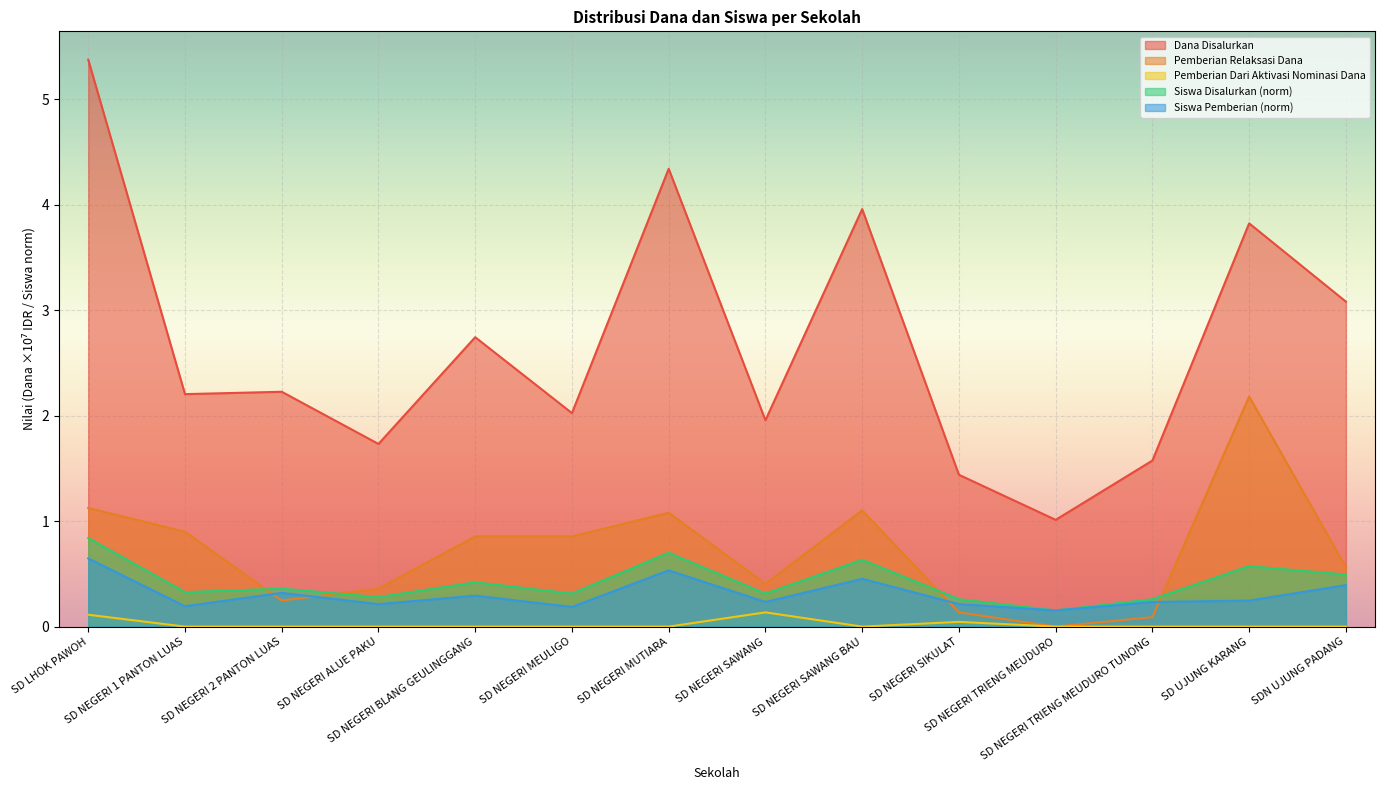

Reading right to left, what are all the values shown in this chart?

Dana Disalurkan: SDN UJUNG PADANG=3.1	SD UJUNG KARANG=3.8	SD NEGERI TRIENG MEUDURO TUNONG=1.6	SD NEGERI TRIENG MEUDURO=1.0	SD NEGERI SIKULAT=1.4	SD NEGERI SAWANG BAU=4.0	SD NEGERI SAWANG=2.0	SD NEGERI MUTIARA=4.3	SD NEGERI MEULIGO=2.0	SD NEGERI BLANG GEULINGGANG=2.7	SD NEGERI ALUE PAKU=1.7	SD NEGERI 2 PANTON LUAS=2.2	SD NEGERI 1 PANTON LUAS=2.2	SD LHOK PAWOH=5.4
Pemberian Relaksasi Dana: SDN UJUNG PADANG=0.6	SD UJUNG KARANG=2.2	SD NEGERI TRIENG MEUDURO TUNONG=0.1	SD NEGERI TRIENG MEUDURO=0.0	SD NEGERI SIKULAT=0.1	SD NEGERI SAWANG BAU=1.1	SD NEGERI SAWANG=0.4	SD NEGERI MUTIARA=1.1	SD NEGERI MEULIGO=0.9	SD NEGERI BLANG GEULINGGANG=0.9	SD NEGERI ALUE PAKU=0.4	SD NEGERI 2 PANTON LUAS=0.2	SD NEGERI 1 PANTON LUAS=0.9	SD LHOK PAWOH=1.1
Siswa Disalurkan: SDN UJUNG PADANG=0.5	SD UJUNG KARANG=0.6	SD NEGERI TRIENG MEUDURO TUNONG=0.3	SD NEGERI TRIENG MEUDURO=0.2	SD NEGERI SIKULAT=0.3	SD NEGERI SAWANG BAU=0.6	SD NEGERI SAWANG=0.3	SD NEGERI MUTIARA=0.7	SD NEGERI MEULIGO=0.3	SD NEGERI BLANG GEULINGGANG=0.4	SD NEGERI ALUE PAKU=0.3	SD NEGERI 2 PANTON LUAS=0.4	SD NEGERI 1 PANTON LUAS=0.3	SD LHOK PAWOH=0.8
Siswa Pemberian: SDN UJUNG PADANG=0.4	SD UJUNG KARANG=0.2	SD NEGERI TRIENG MEUDURO TUNONG=0.2	SD NEGERI TRIENG MEUDURO=0.2	SD NEGERI SIKULAT=0.2	SD NEGERI SAWANG BAU=0.5	SD NEGERI SAWANG=0.2	SD NEGERI MUTIARA=0.5	SD NEGERI MEULIGO=0.2	SD NEGERI BLANG GEULINGGANG=0.3	SD NEGERI ALUE PAKU=0.2	SD NEGERI 2 PANTON LUAS=0.3	SD NEGERI 1 PANTON LUAS=0.2	SD LHOK PAWOH=0.6
Pemberian Dari Aktivasi Nominasi Dana: SDN UJUNG PADANG=0.0	SD UJUNG KARANG=0.0	SD NEGERI TRIENG MEUDURO TUNONG=0.0	SD NEGERI TRIENG MEUDURO=0.0	SD NEGERI SIKULAT=0.0	SD NEGERI SAWANG BAU=0.0	SD NEGERI SAWANG=0.1	SD NEGERI MUTIARA=0.0	SD NEGERI MEULIGO=0.0	SD NEGERI BLANG GEULINGGANG=0.0	SD NEGERI ALUE PAKU=0.0	SD NEGERI 2 PANTON LUAS=0.0	SD NEGERI 1 PANTON LUAS=0.0	SD LHOK PAWOH=0.1